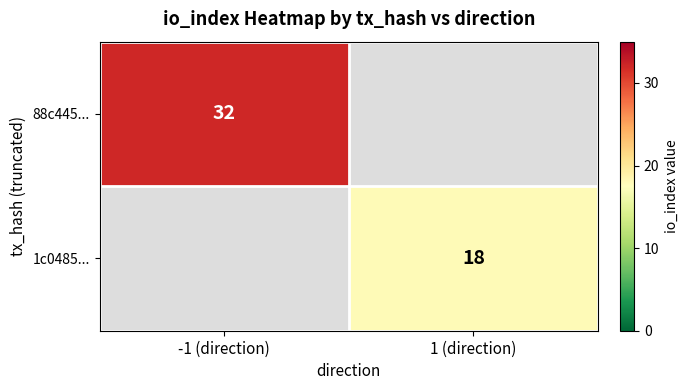

The value of 1c0485... at 1 (direction) is 18. True or false?

True